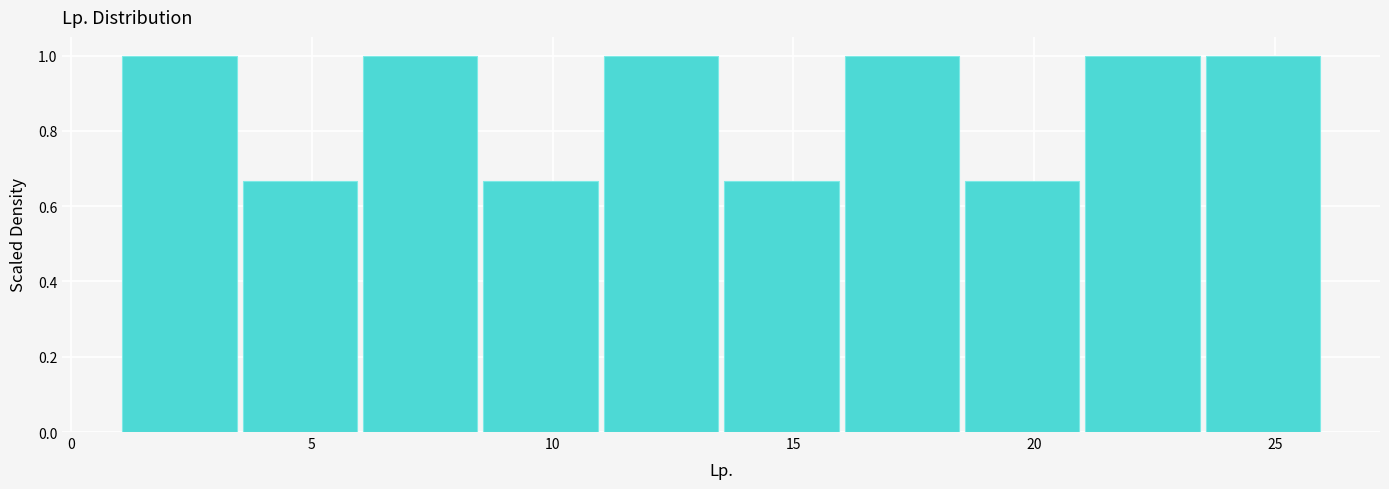

Reading left to right, list every bar in this chart as the range it spans on the x-axis followed by its height. The values are not printed on the chart, so give them approximately, as read against the axis.

1.0 to 3.5: 1.00
3.5 to 6.0: 0.66
6.0 to 8.5: 1.00
8.5 to 11.0: 0.66
11.0 to 13.5: 1.00
13.5 to 16.0: 0.66
16.0 to 18.5: 1.00
18.5 to 21.0: 0.66
21.0 to 23.5: 1.00
23.5 to 26.0: 1.00